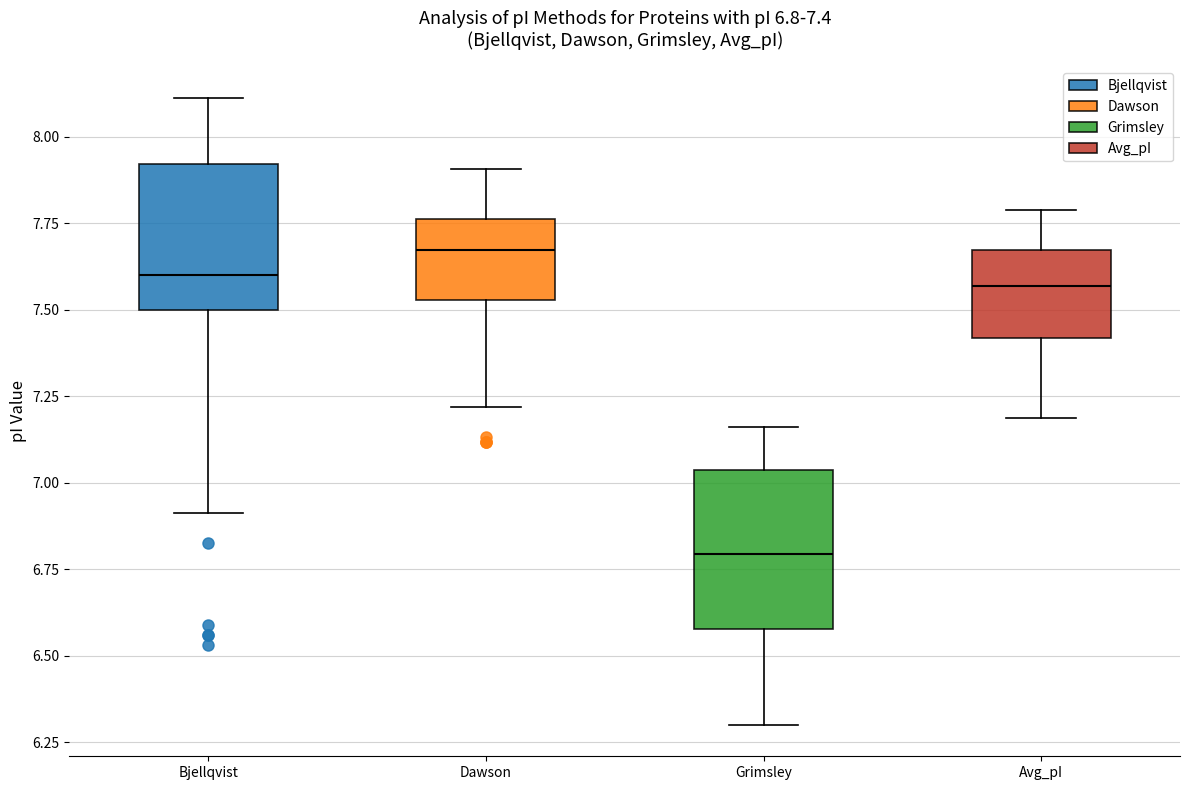

Which box's median line is the lowest?

Grimsley